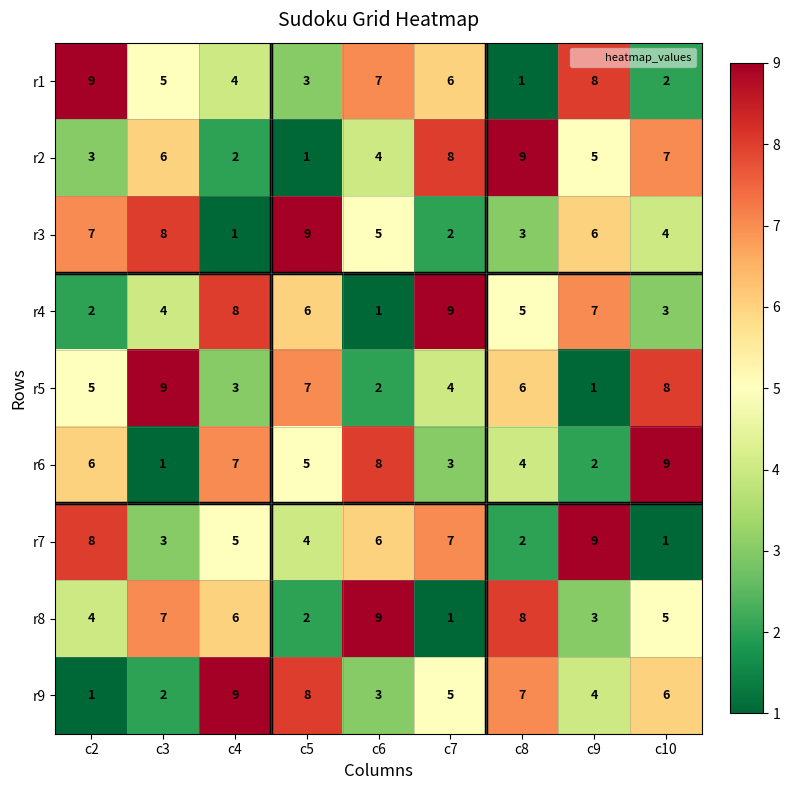

Between c2 and c5, which series saw the biggest shift?

r9